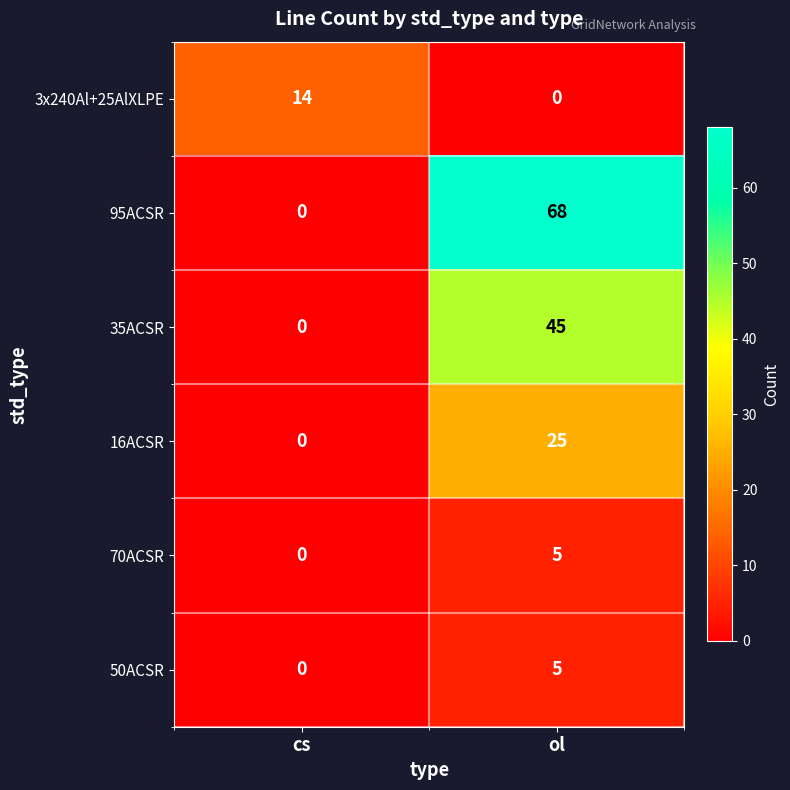

What is the difference between the 95ACSR values at ol and cs?

68